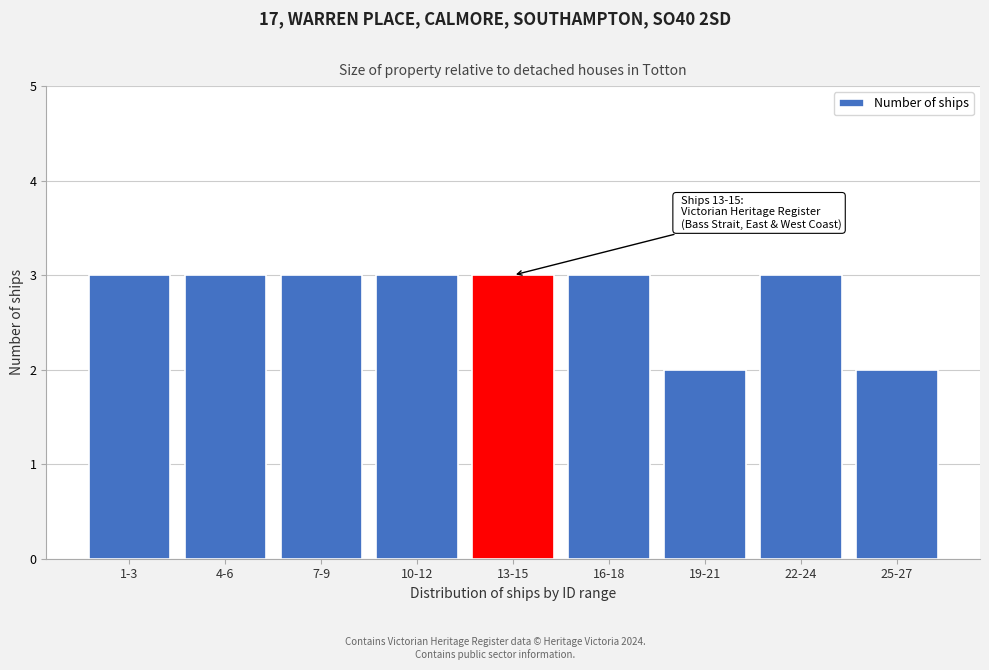

Reading left to right, what are all the values shown in this chart?

3	3	3	3	3	3	2	3	2